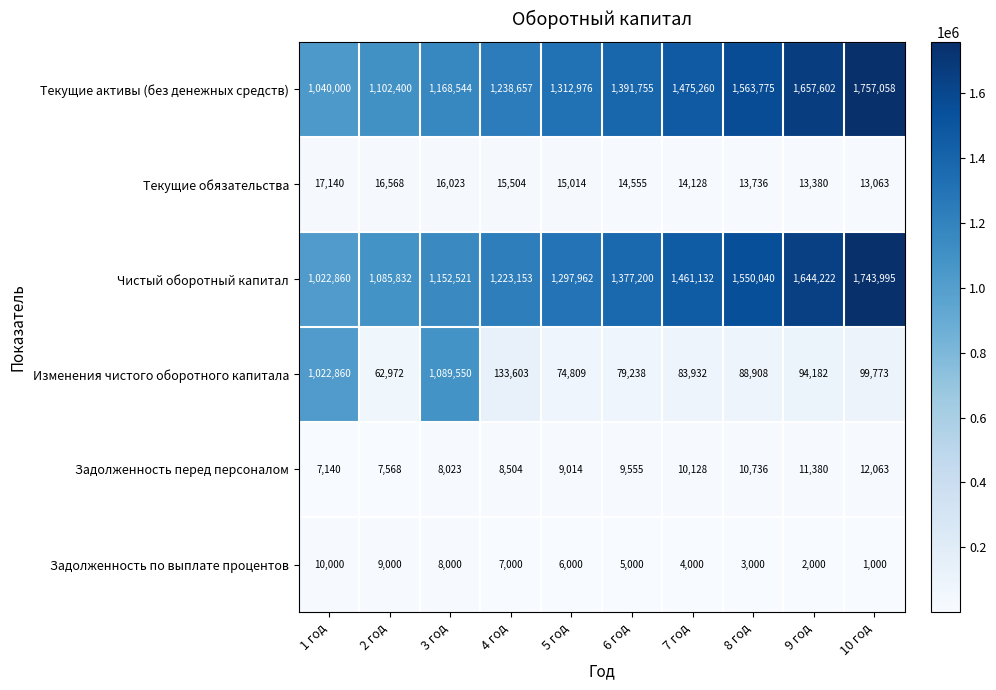

Rank the series by their maximum value, from lowest to highest.

Задолженность по выплате процентов, Задолженность перед персоналом, Текущие обязательства, Изменения чистого оборотного капитала, Чистый оборотный капитал, Текущие активы (без денежных средств)